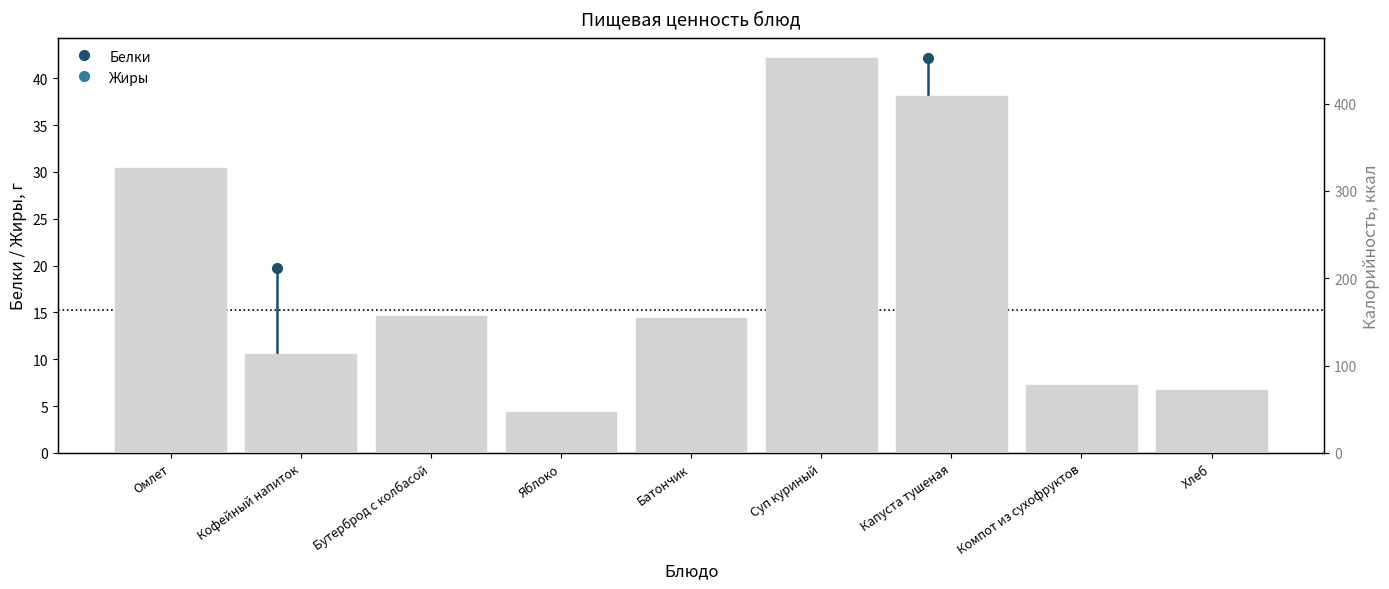

What is the total value across all series at Яблоко?

47.8